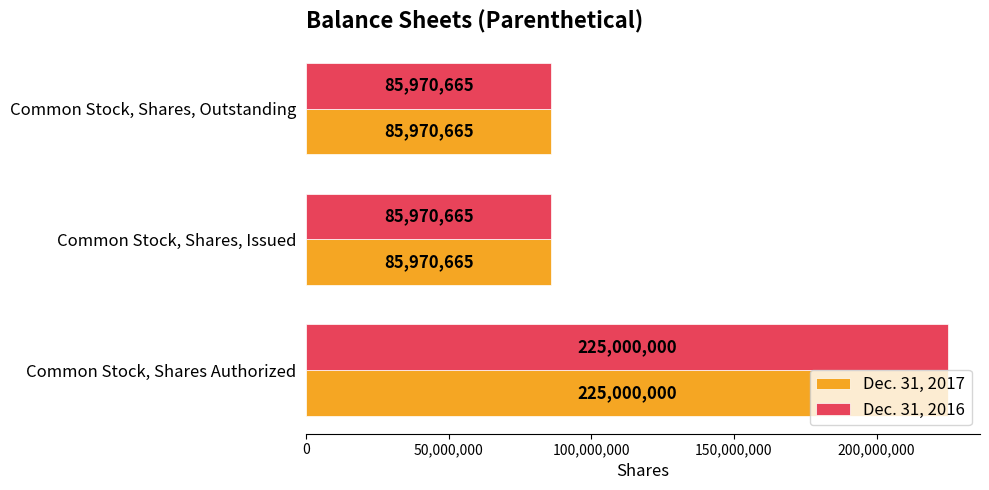

What is the lowest value of the Dec. 31, 2016 series?

85970665